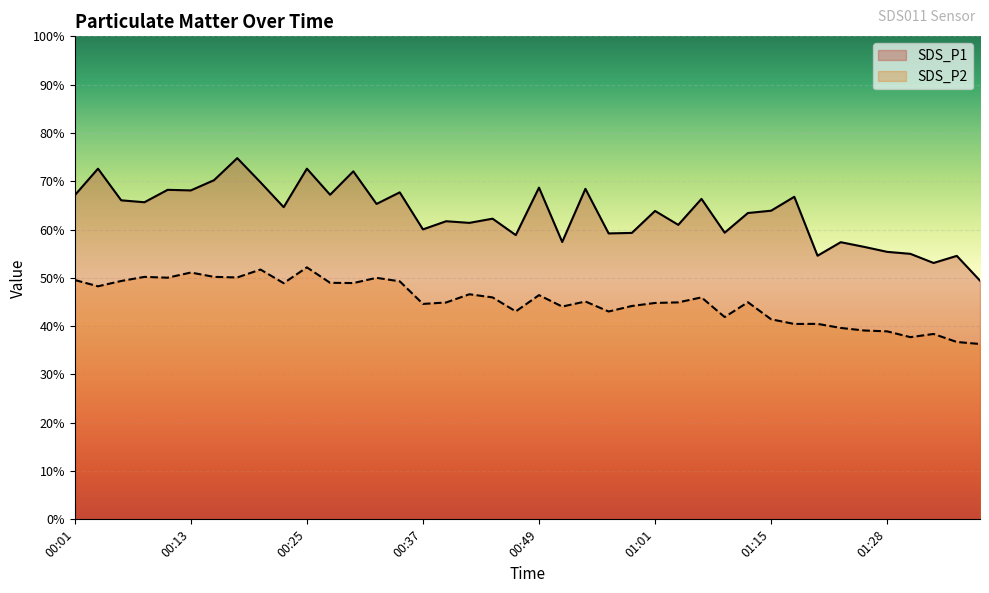

What is the label of the 26th point from the left?

01:01